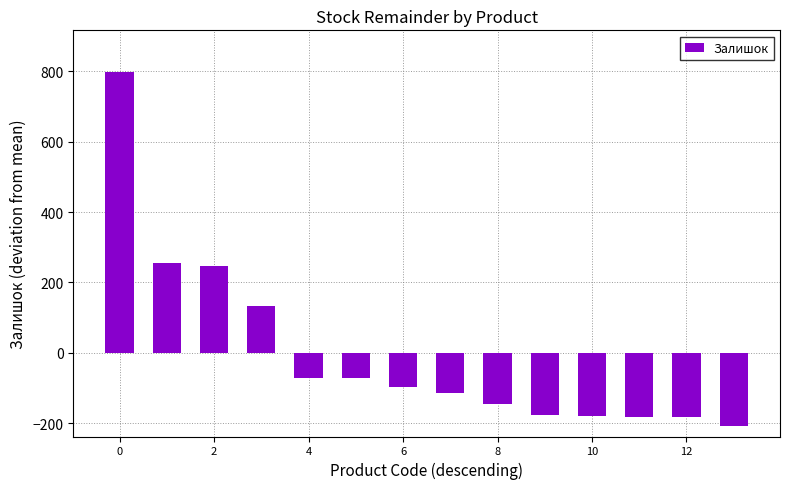

What is the difference between the second highest and minimum values?

461.0